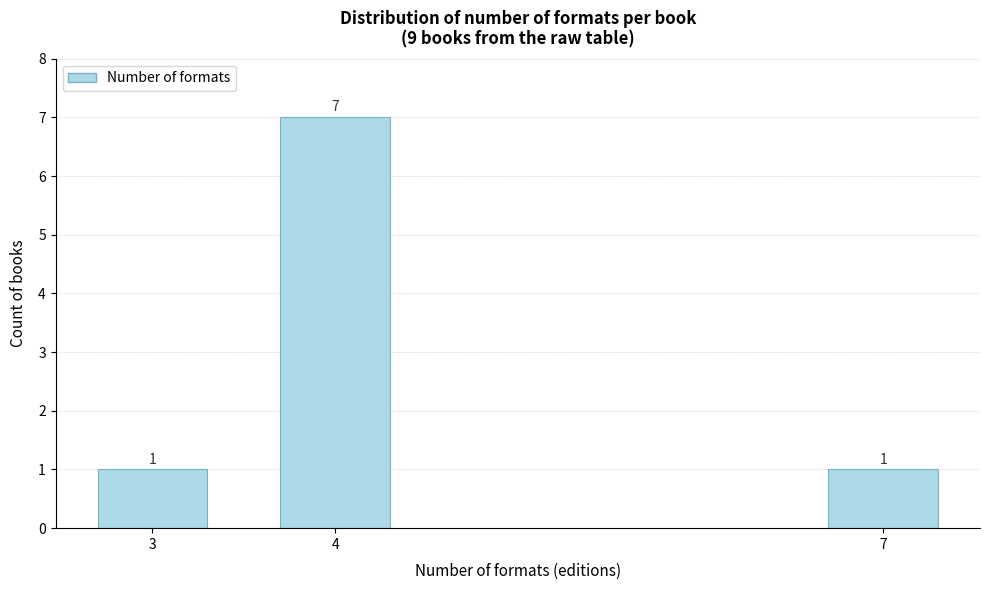

Reading left to right, transcribe all the data shown in this chart.

3=1	4=7	7=1